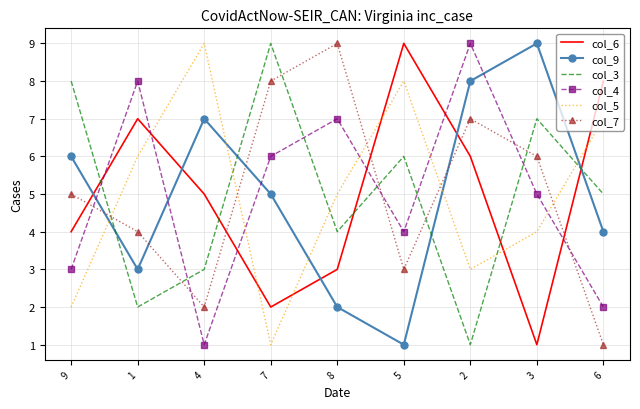

What is the spread (max minus min) of values at 2?

8